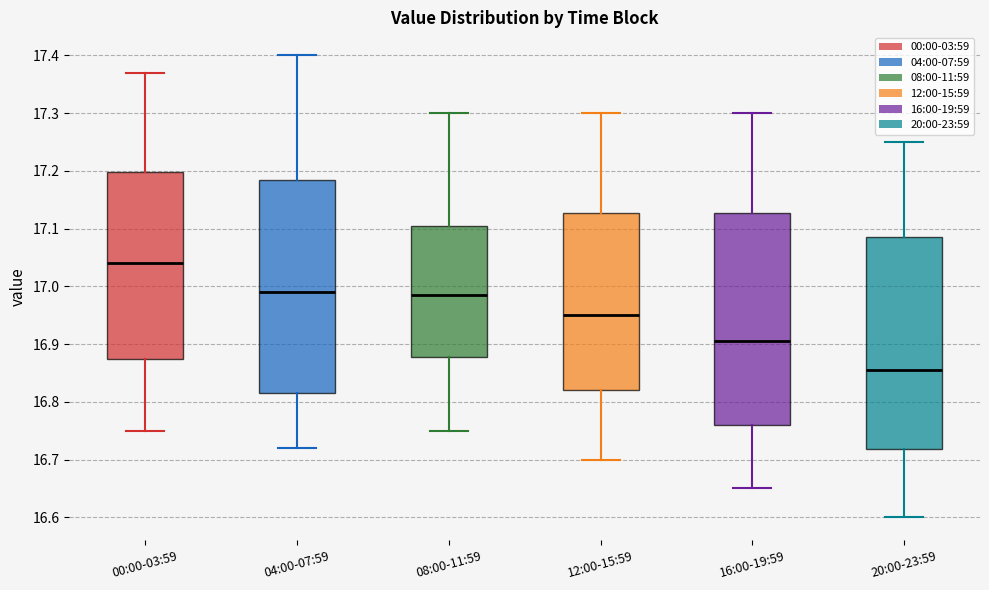

Reading left to right, transcribe this box plot: for each box, give where its median line is, the range the box spans, and where its two whiskers end, as read against the y-axis. The values are not printed on the chart, so give them approximately, as read against the axis.

00:00-03:59: median 17.04, box 16.88 to 17.20, whiskers 16.75 to 17.37
04:00-07:59: median 16.99, box 16.82 to 17.19, whiskers 16.72 to 17.40
08:00-11:59: median 16.99, box 16.88 to 17.11, whiskers 16.75 to 17.30
12:00-15:59: median 16.95, box 16.82 to 17.13, whiskers 16.70 to 17.30
16:00-19:59: median 16.91, box 16.76 to 17.13, whiskers 16.65 to 17.30
20:00-23:59: median 16.86, box 16.72 to 17.09, whiskers 16.60 to 17.25